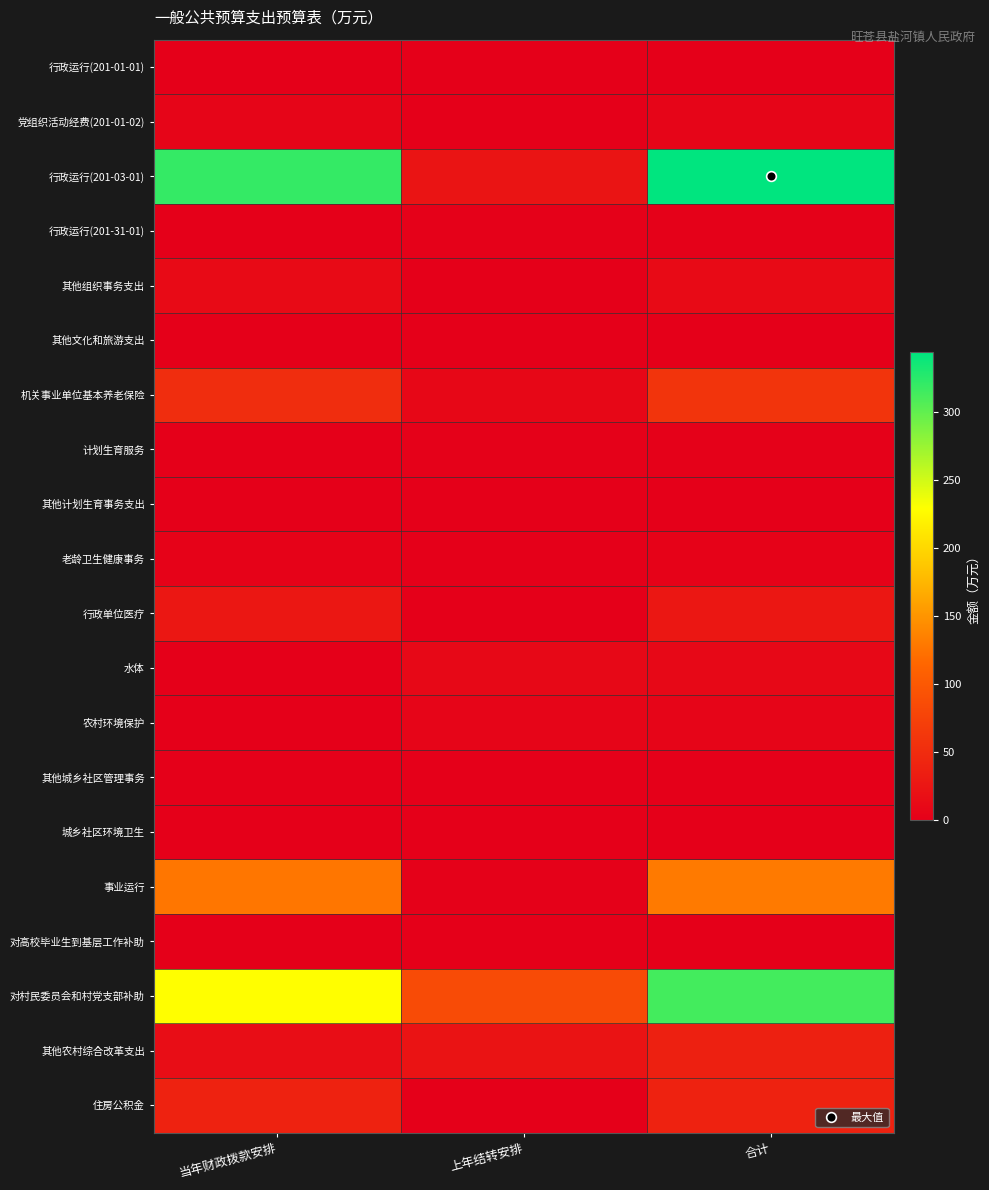

Count the number of categories in the chart.

3